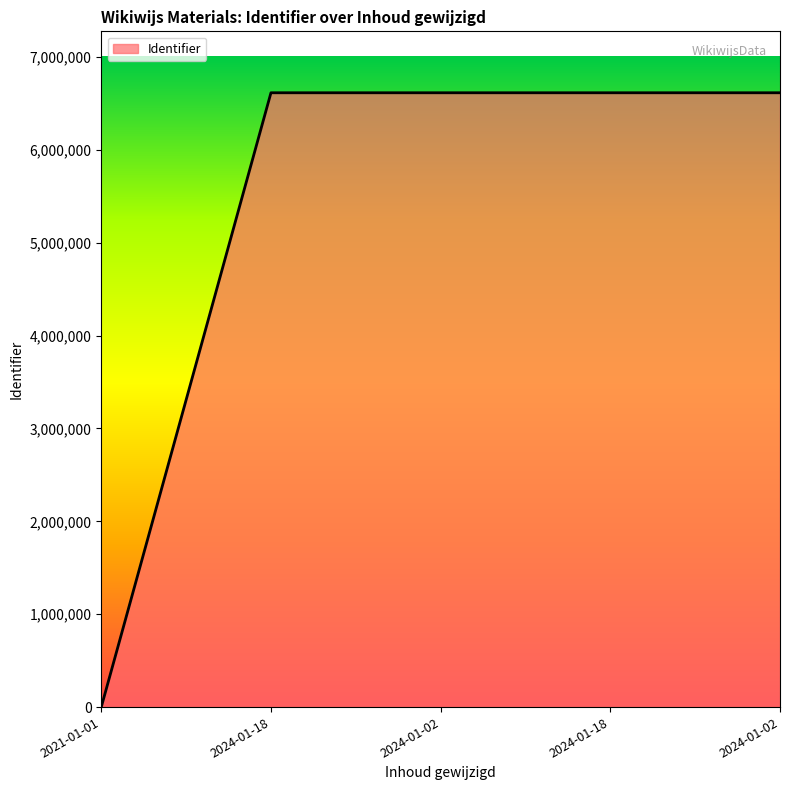

What is the average value?

5291433